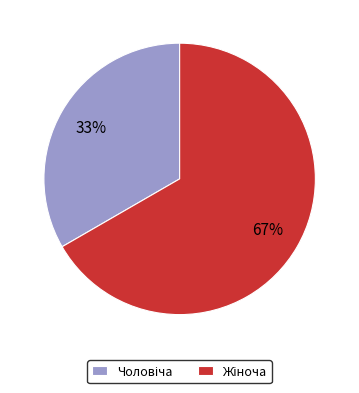

Is there a majority slice in this chart?

Yes